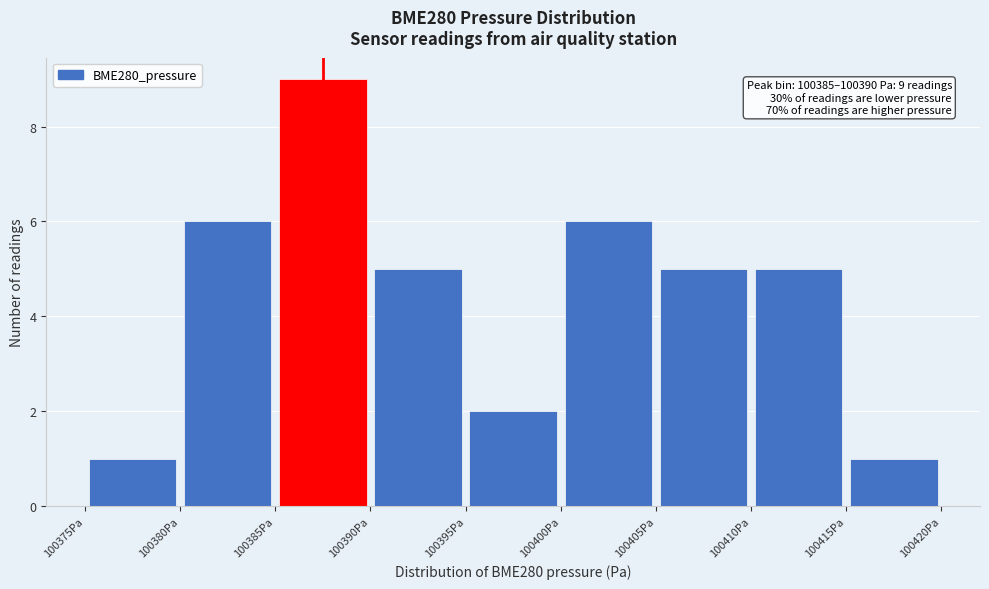

Over which range of the x-axis is the bar tallest?

100385 to 100390